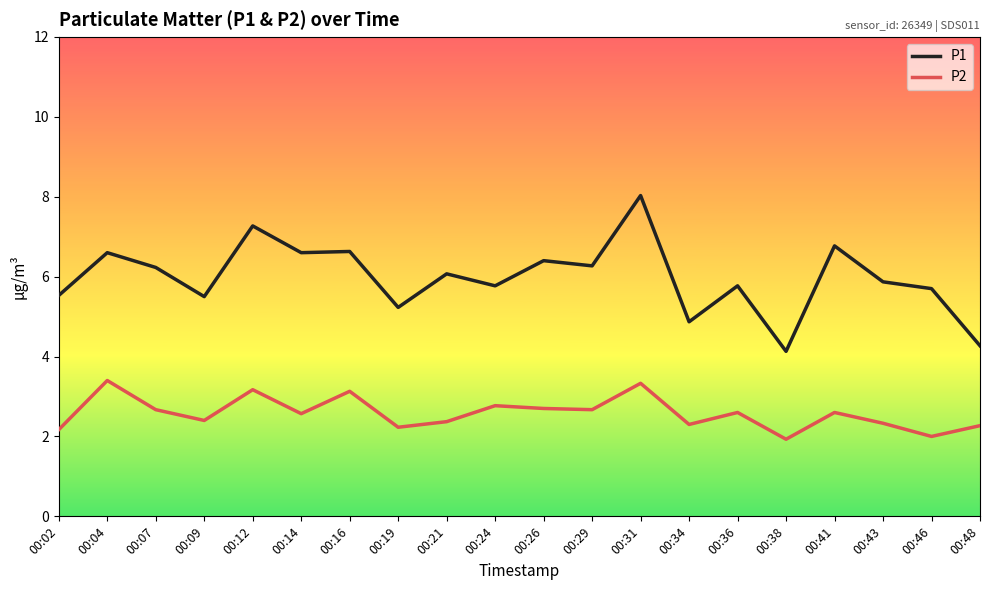

Which category has the lowest value in the P1 series?

00:38